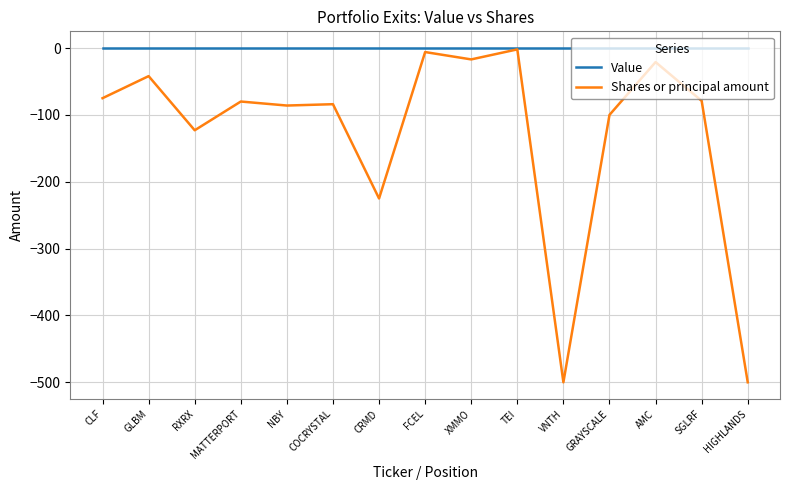

What are all the series names shown in the legend?

Value, Shares or principal amount